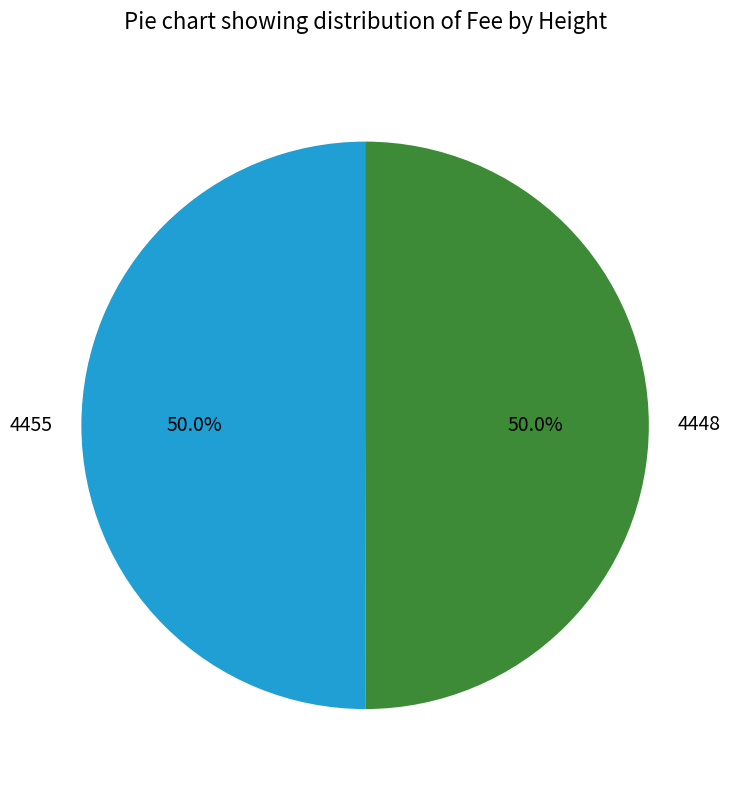

What is the ratio of the value at 4455 to the value at 4448?

1.0